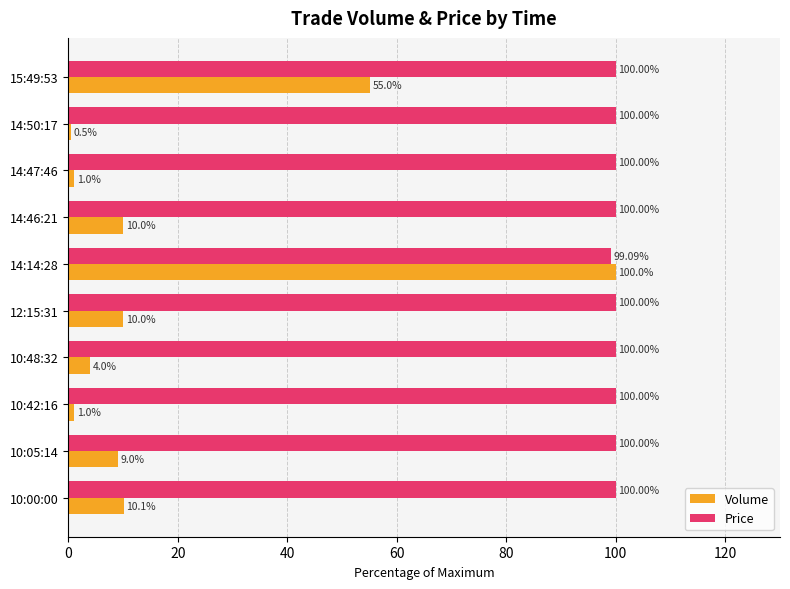

At 14:47:46, list the series in order from smallest to largest.

Volume, Price